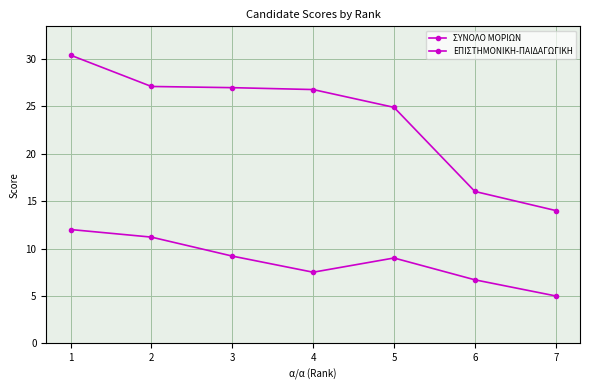

Where is ΕΠΙΣΤΗΜΟΝΙΚΗ-ΠΑΙΔΑΓΩΓΙΚΗ nearest to the value 8?

4